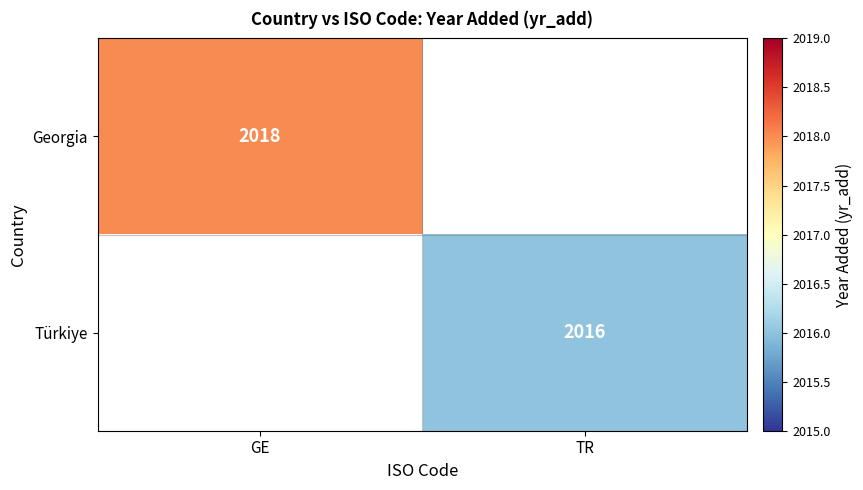

The value of Georgia at GE is 3408. True or false?

False